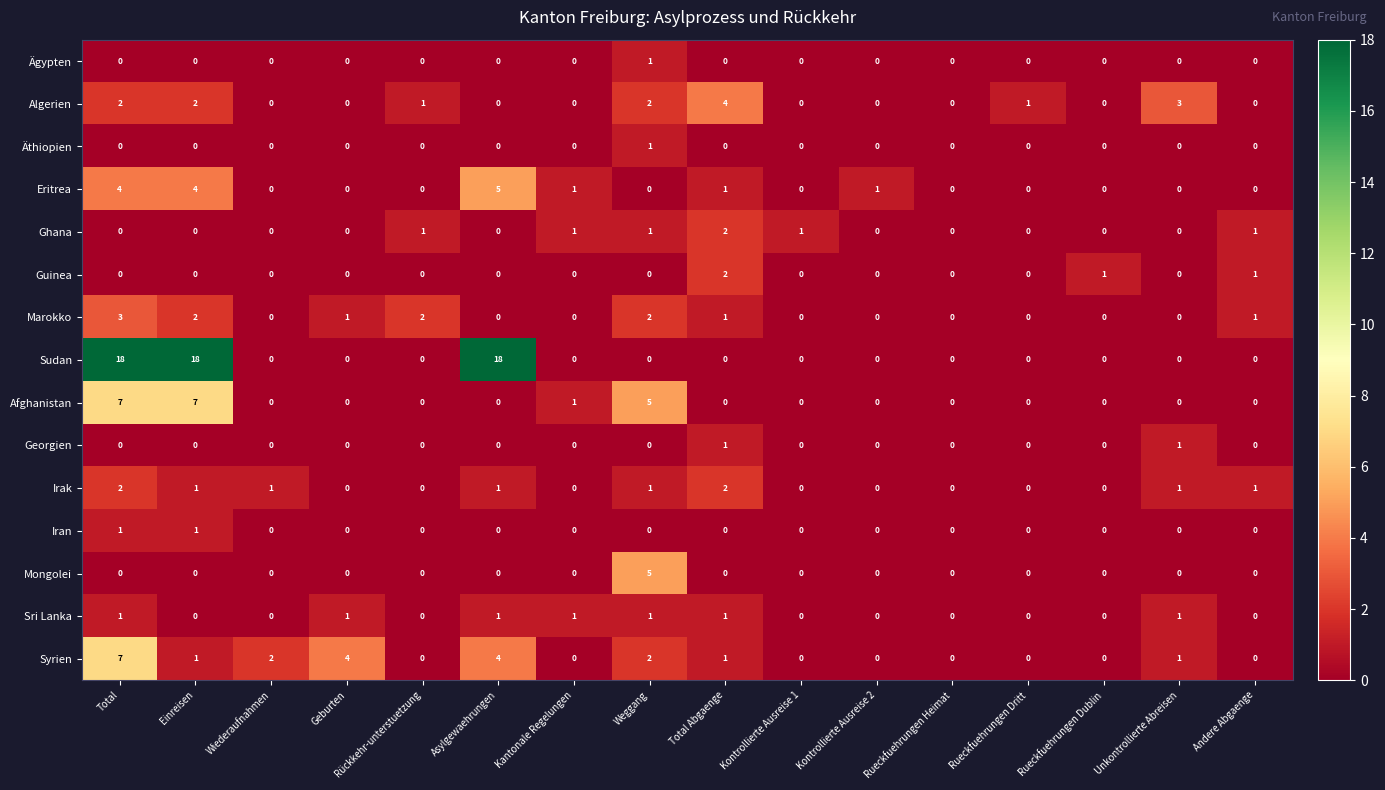

Count the number of categories in the chart.

16